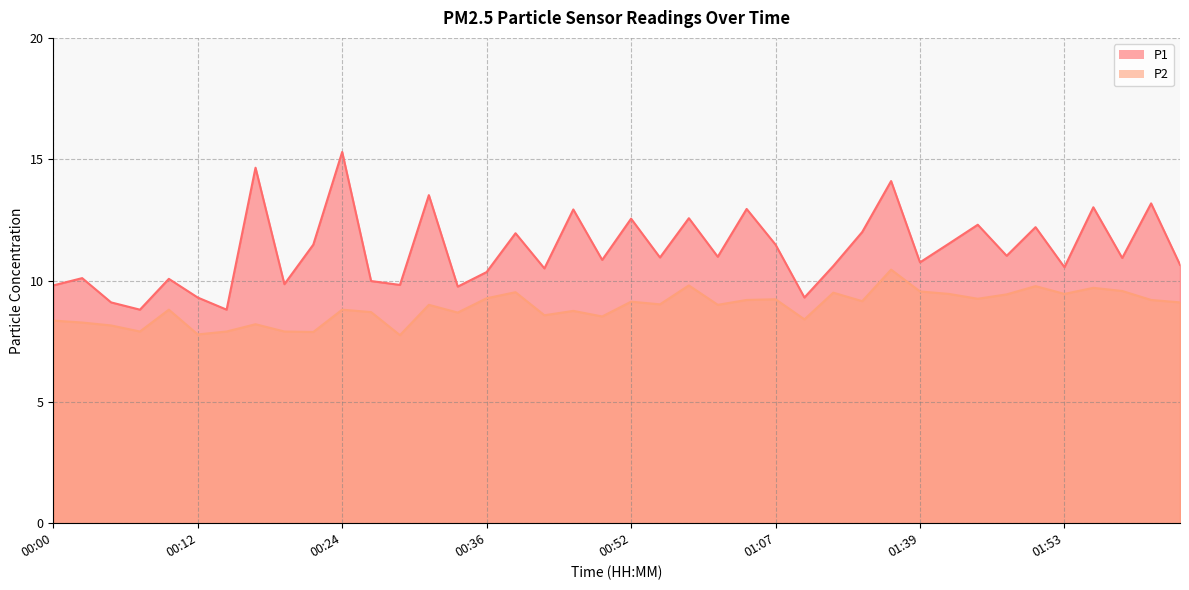

Is it true that P2 equals 8.2 at 00:17?

True